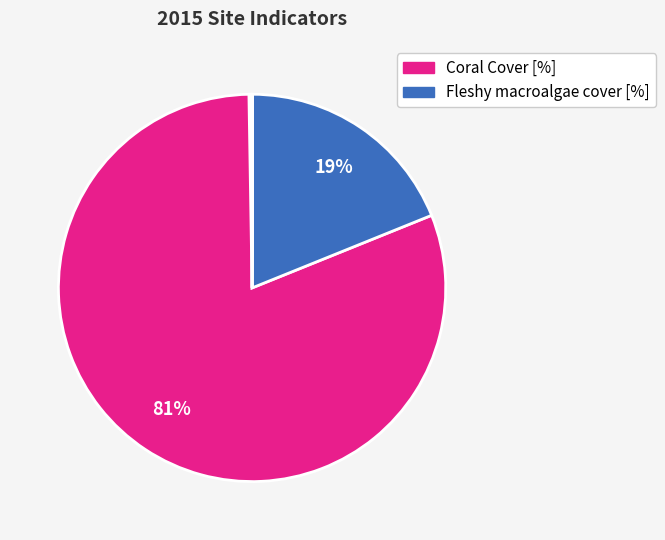

Count the number of slices in the pie.

5